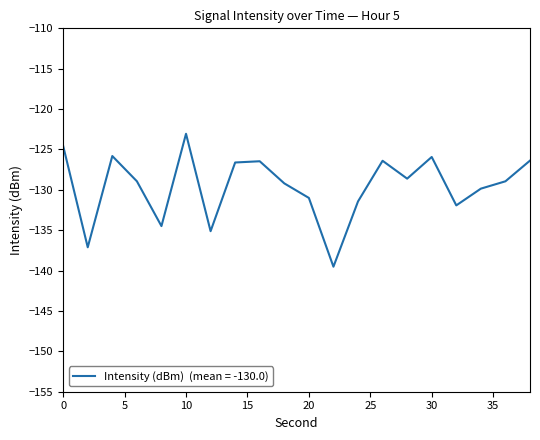

What is the difference between the maximum and minimum values?

16.5